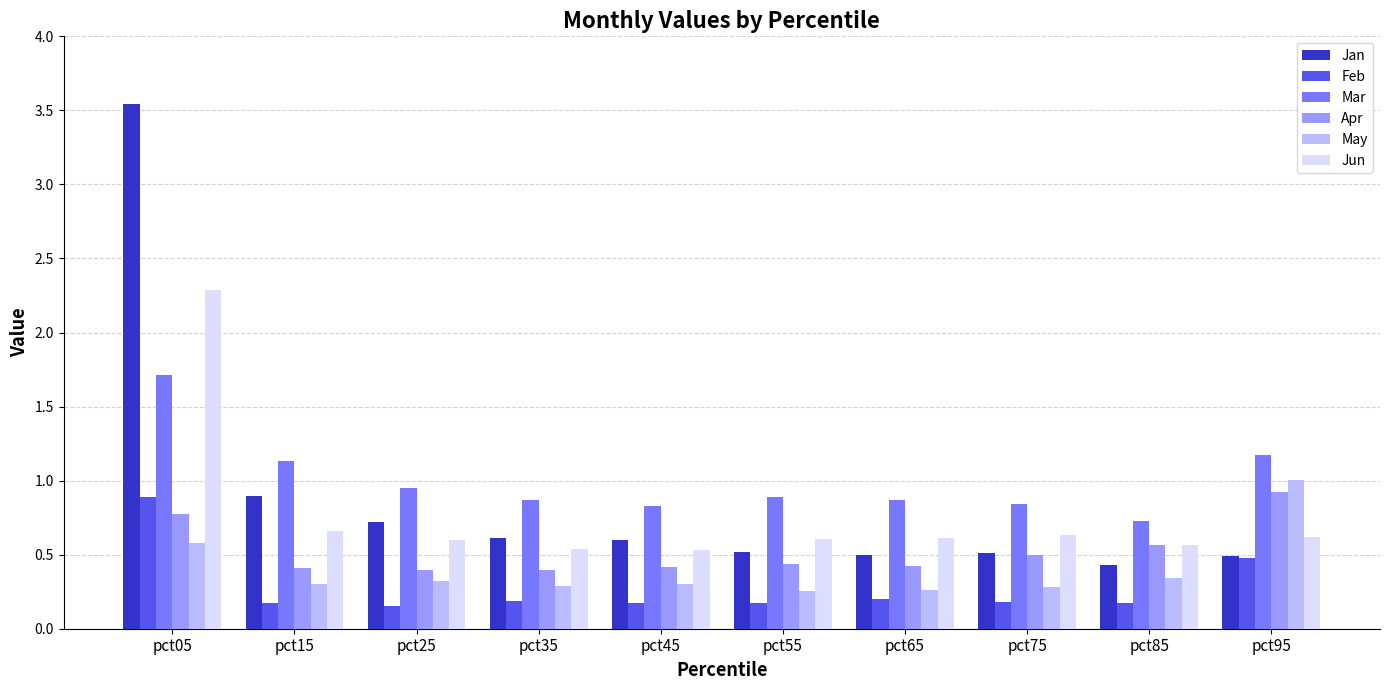

What is the difference between the highest and lowest values at pct75?

0.7